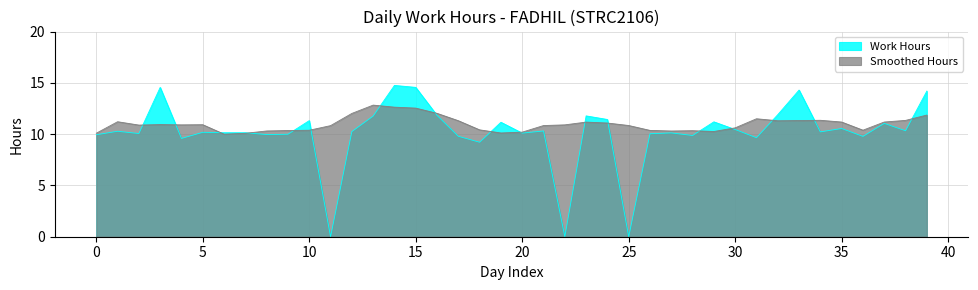

Which label corresponds to the smallest value in the chart?

6